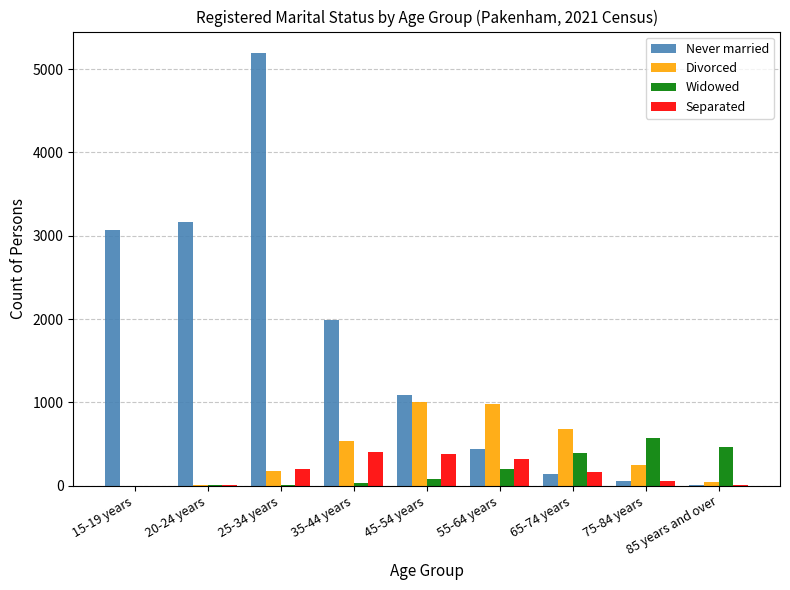

How many groups of bars are there?

9